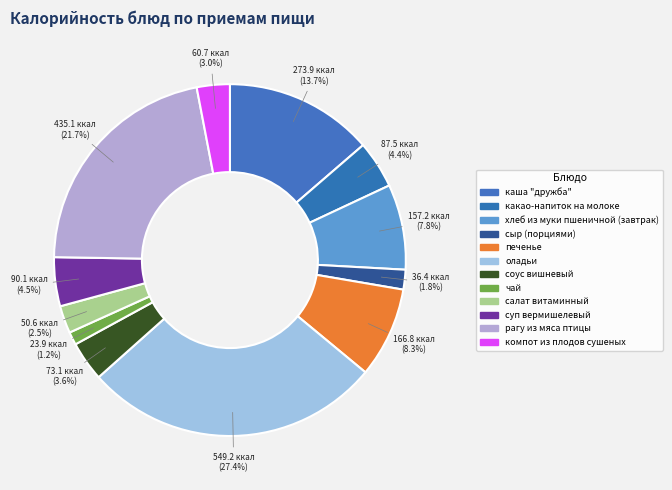

The печенье slice represents 8% of the pie. True or false?

True